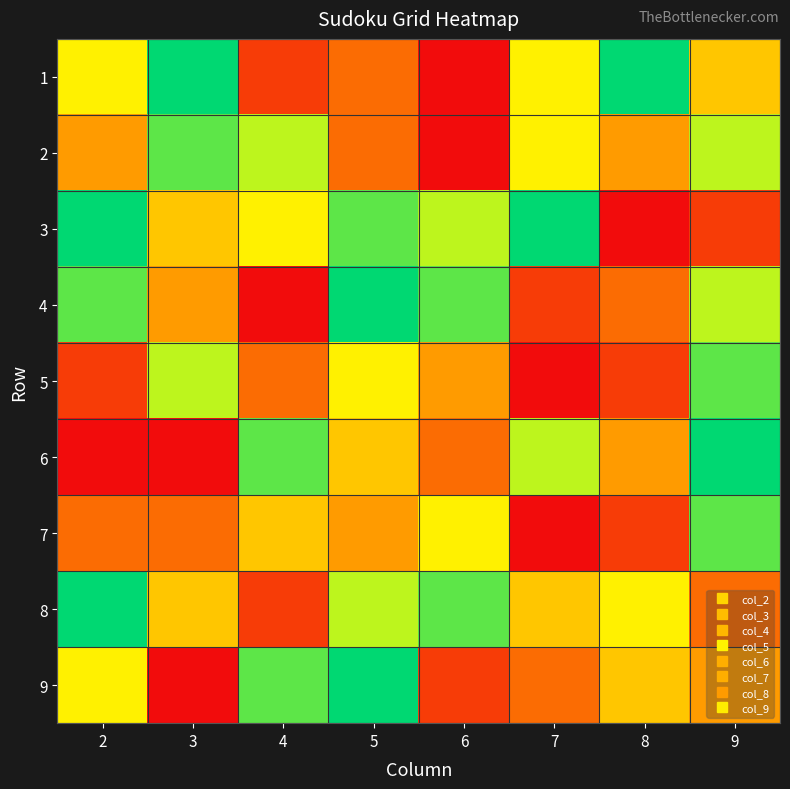

What is the spread (max minus min) of values at 7?

8